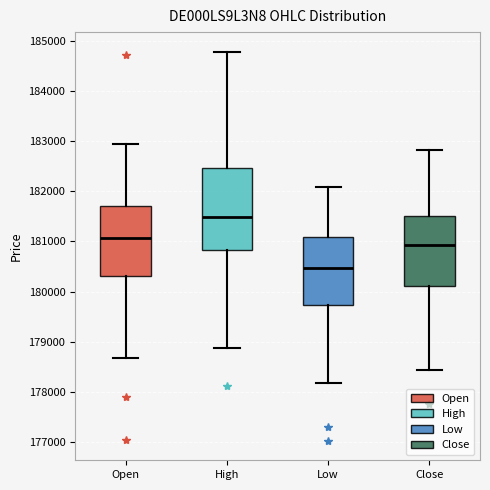

Which box has the lowest median line?

Low